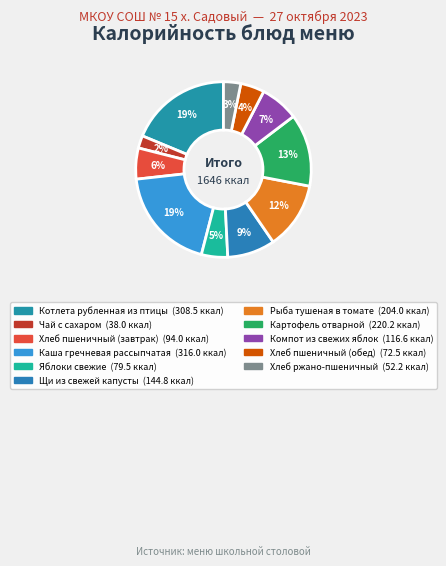

Is Котлета рубленная из птицы the majority of the pie?

No